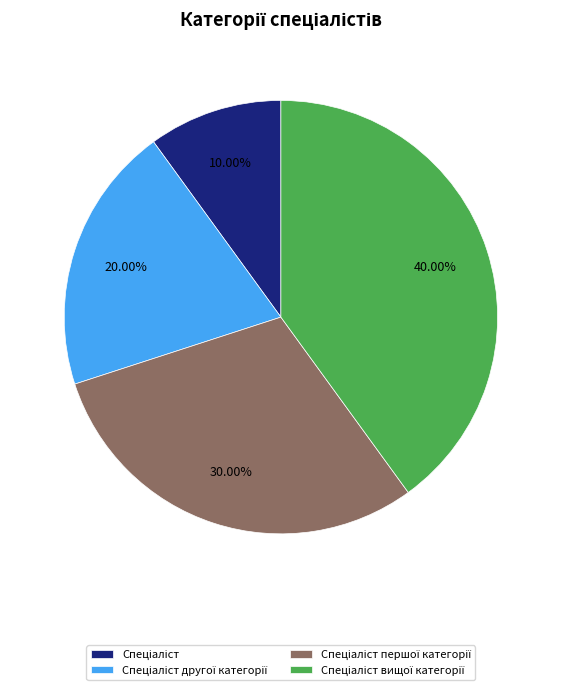

Does any single category account for the majority?

No